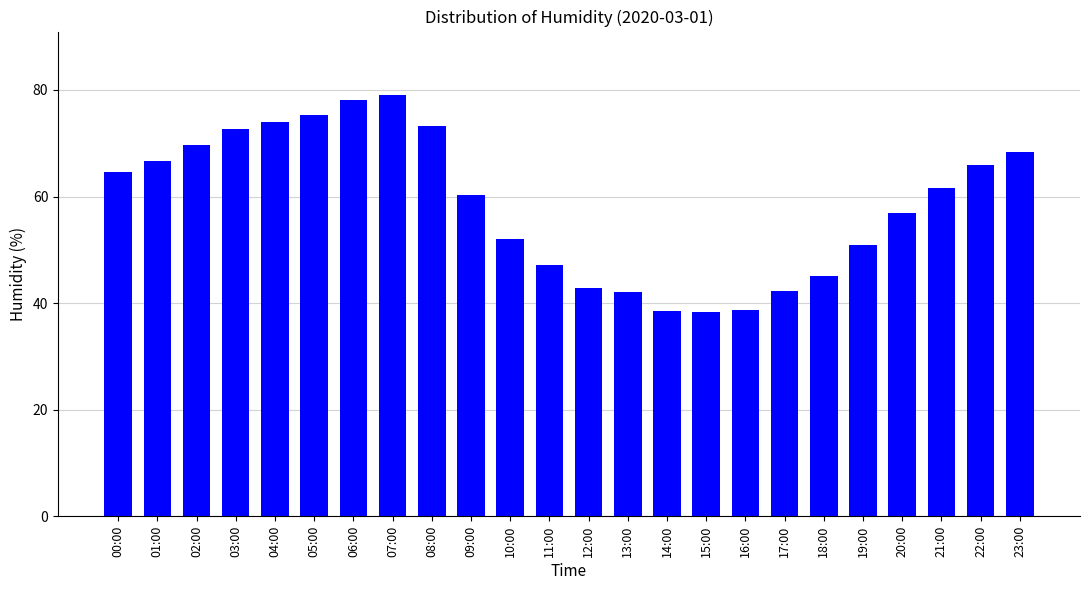

What is the smallest value displayed?

38.4